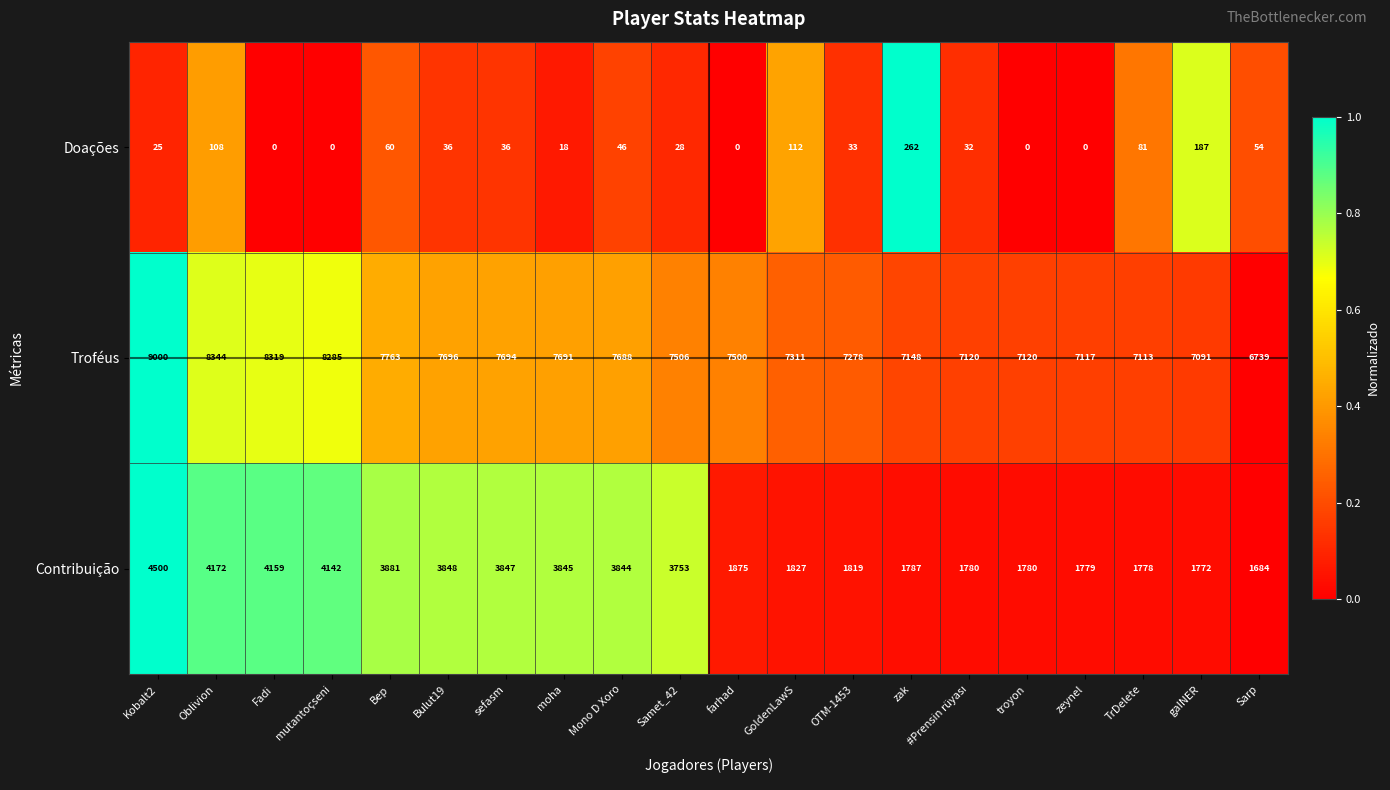

What is the greatest value displayed?

9000